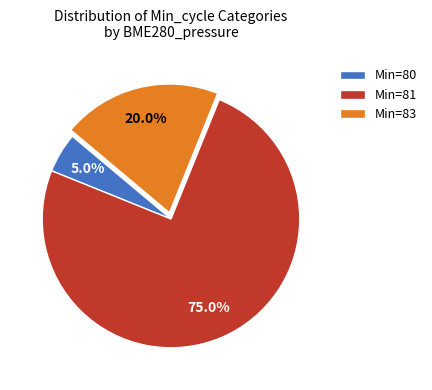

Count the number of slices in the pie.

3